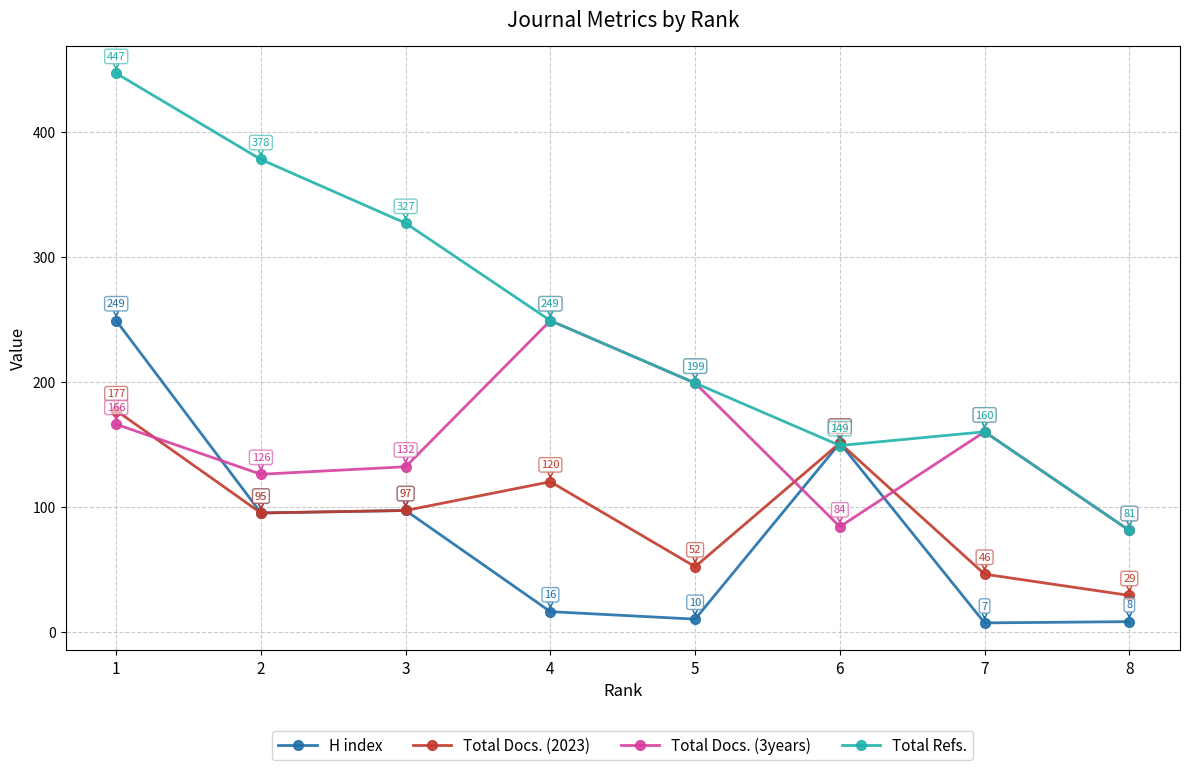

Is it true that Total Refs. equals 123 at 3?

False